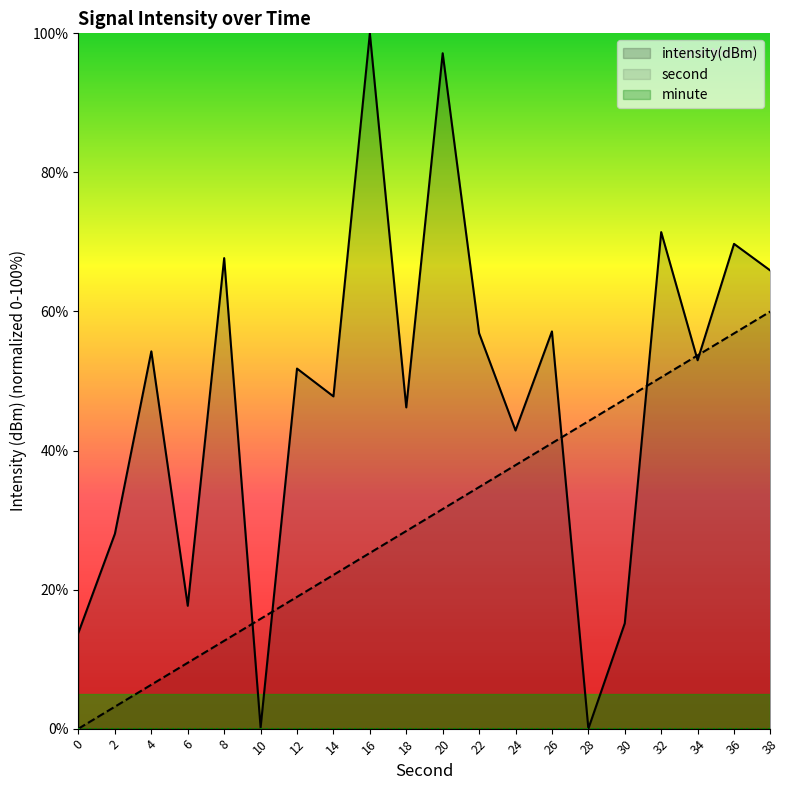

Is it true that second equals 47.4 at 30?

True